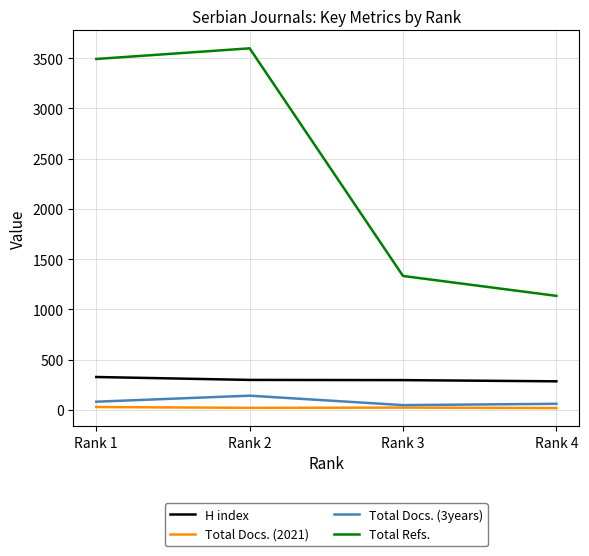

Which series has the widest spread of values?

Total Refs.